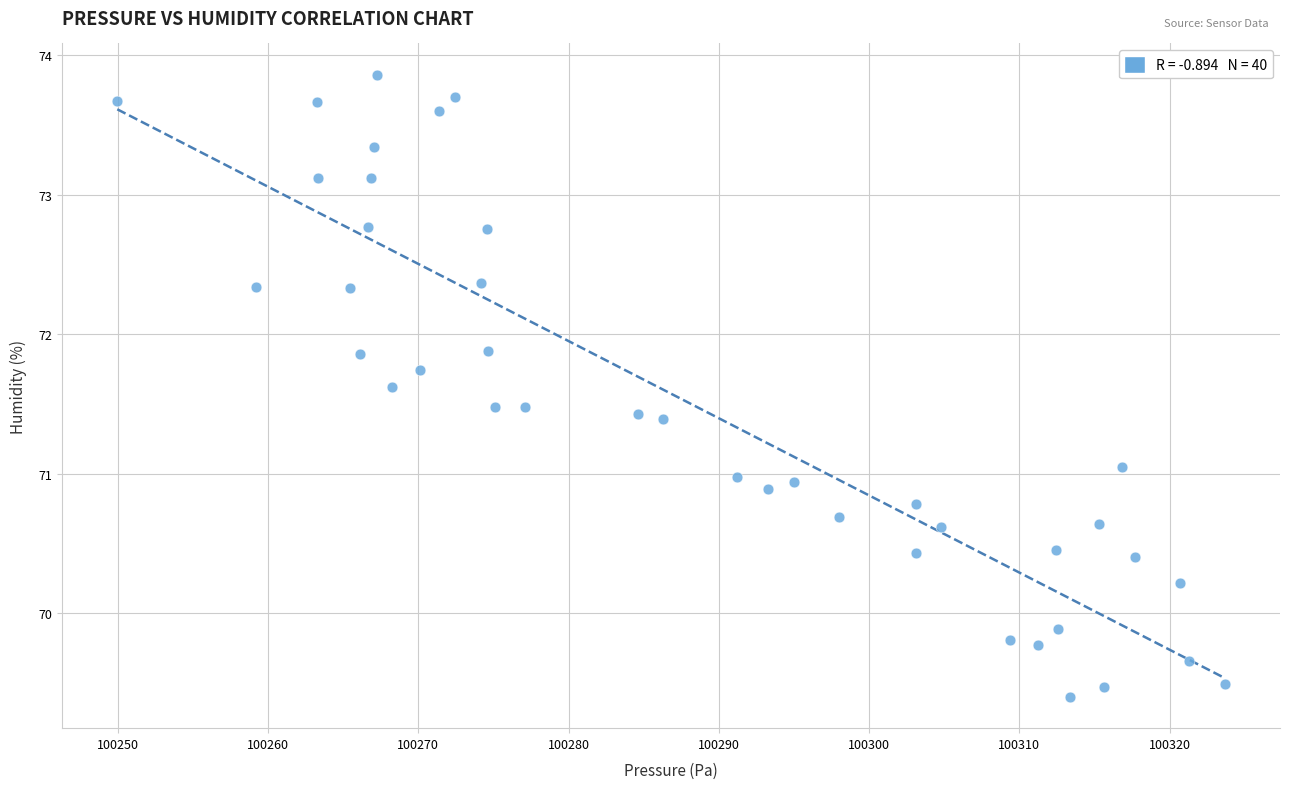

What is the range of Y values (max minus min)?

4.5